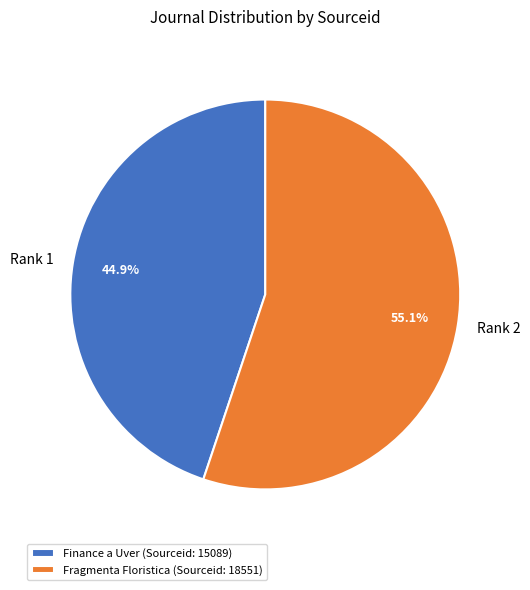

How much of the chart is everything except Rank 1?

55.1%